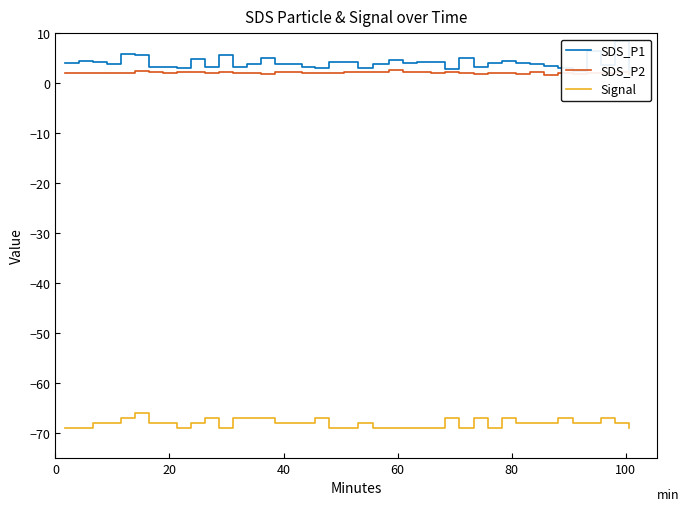

How many data points in Signal are above -68?

12